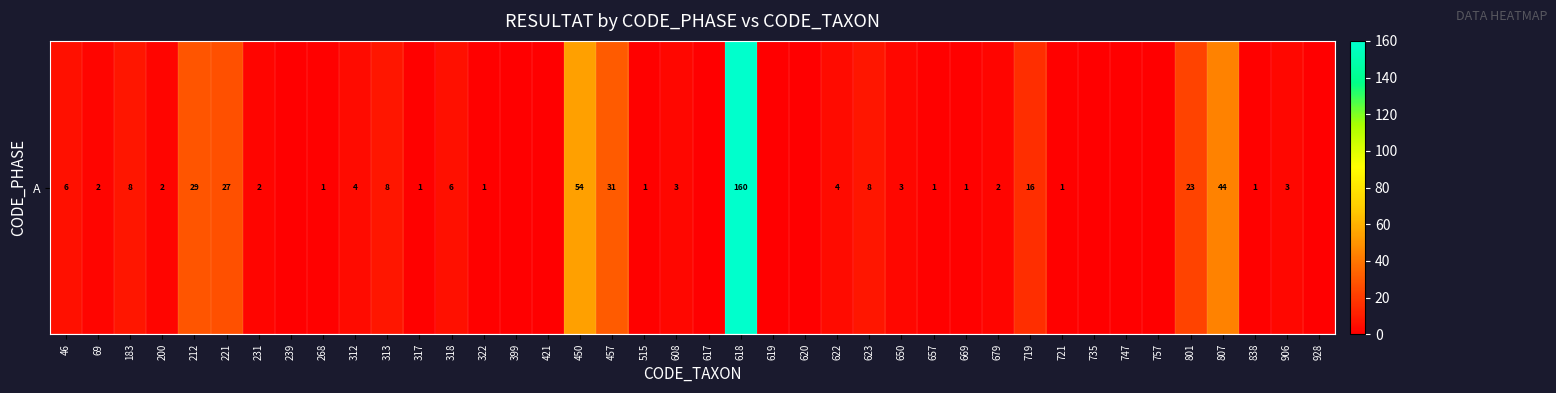

What is the difference between the values at 906 and 69?

1